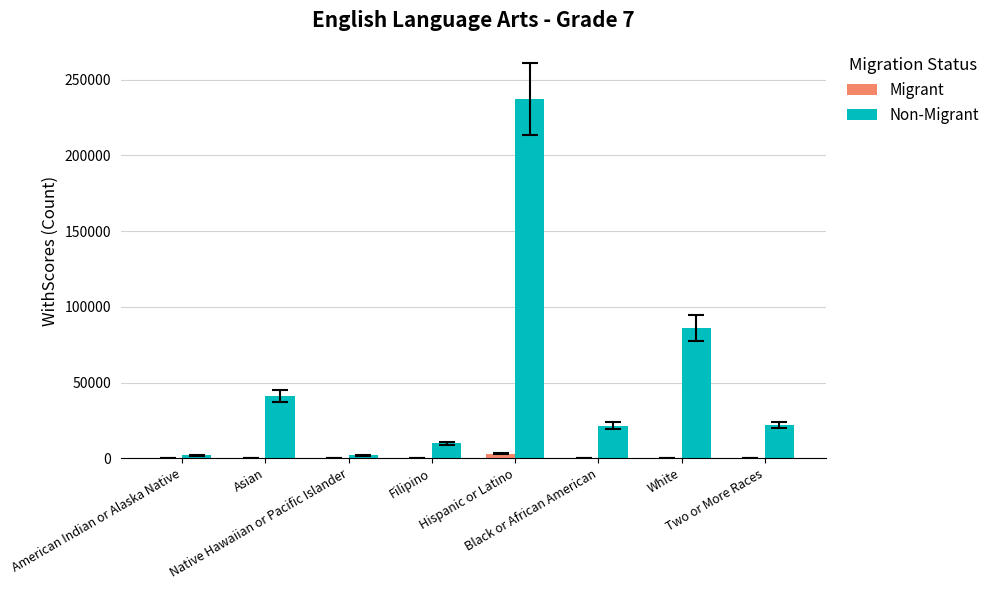

Which series has the largest total across all categories?

Non-Migrant